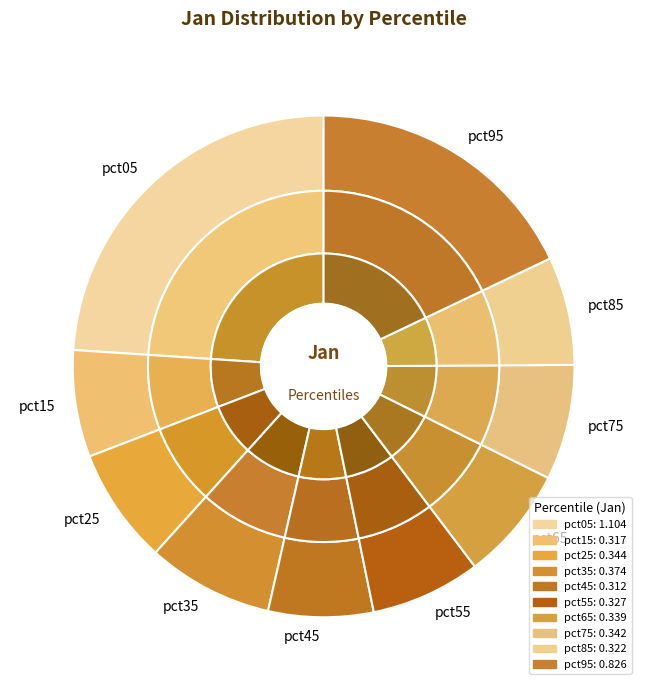

To the nearest percent, what is the combined percentage of pct95 and pct25?

25%